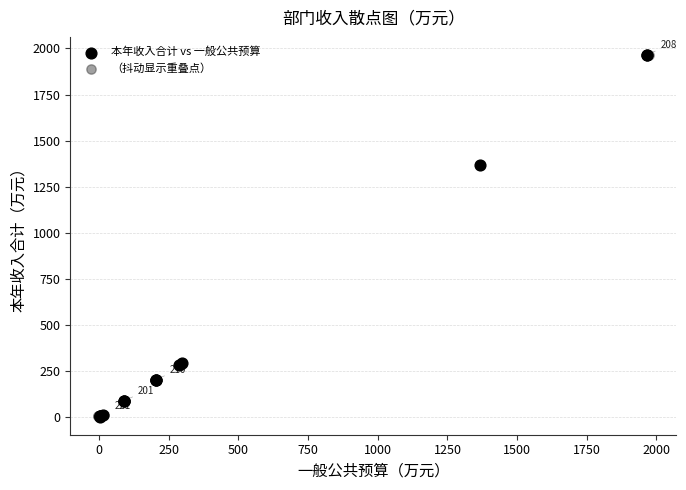

What are all the series names shown in the legend?

本年收入合计 vs 一般公共预算, （抖动显示重叠点）